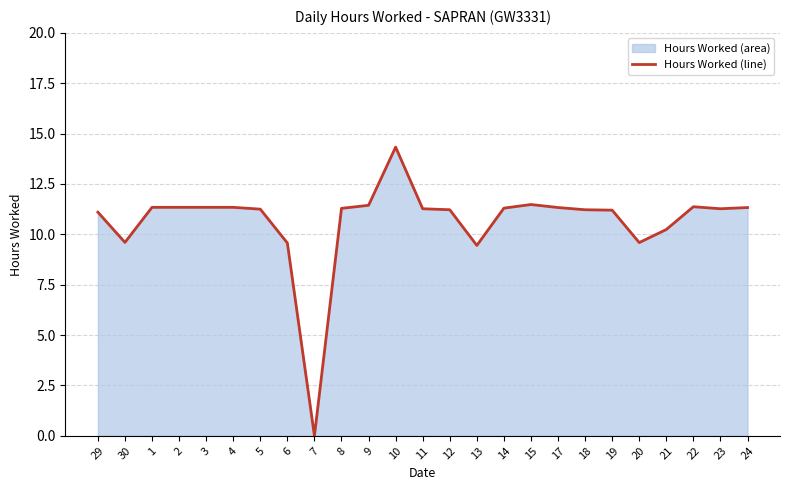

Reading right to left, transcribe all the data shown in this chart.

11.3	11.3	11.4	10.2	9.6	11.2	11.2	11.3	11.5	11.3	9.4	11.2	11.3	14.3	11.4	11.3	0.0	9.6	11.2	11.3	11.3	11.3	11.3	9.6	11.1